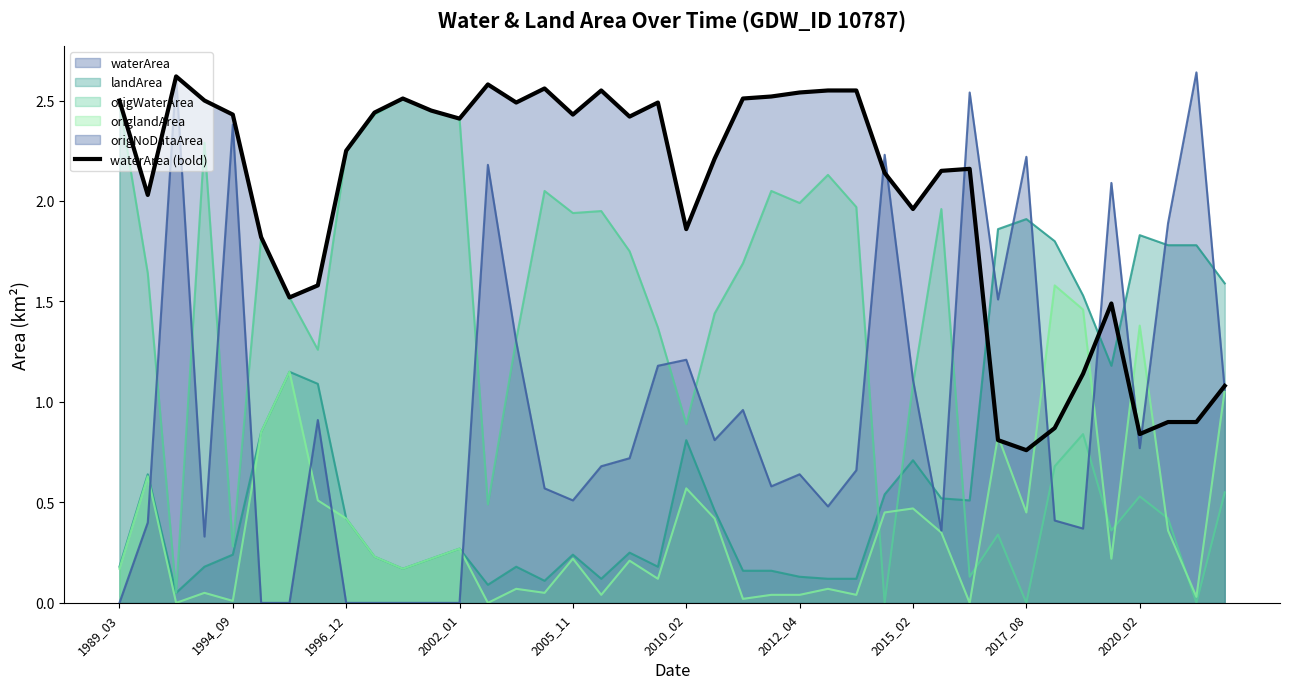

Reading left to right, what are all the values shown in this chart?

2.5	2.0	2.6	2.5	2.4	1.8	1.5	1.6	2.2	2.4	2.5	2.5	2.4	2.6	2.5	2.6	2.4	2.5	2.4	2.5	1.9	2.2	2.5	2.5	2.5	2.5	2.5	2.1	2.0	2.1	2.2	0.8	0.8	0.9	1.1	1.5	0.8	0.9	0.9	1.1